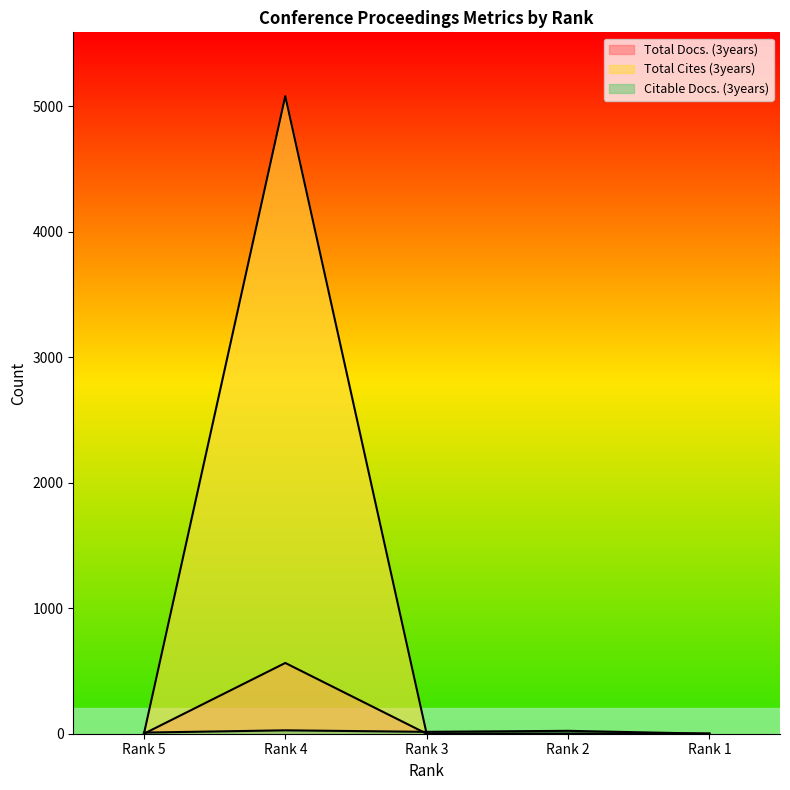

List the series in order of their peak value, highest first.

Total Cites (3years), Total Docs. (3years), Citable Docs. (3years)